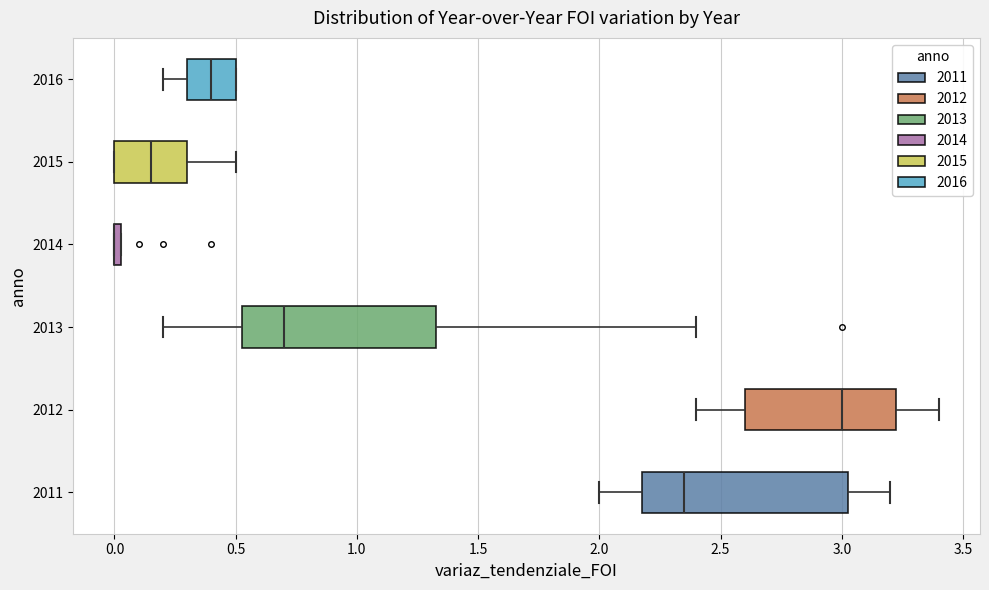

Where does the median line of the box at y = 2013 sit on the x-axis? The values are not printed on the chart, so give them approximately, as read against the axis.

0.70